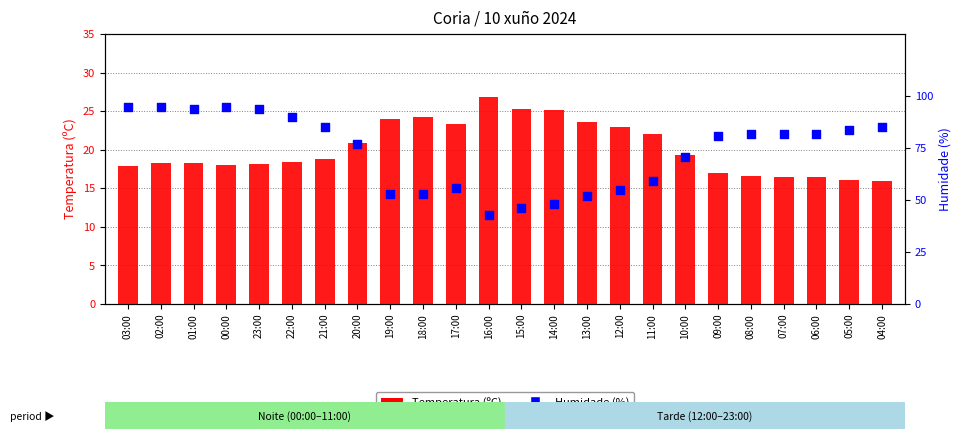

What are all the series names shown in the legend?

Temperatura (ºC), Humidade (%)